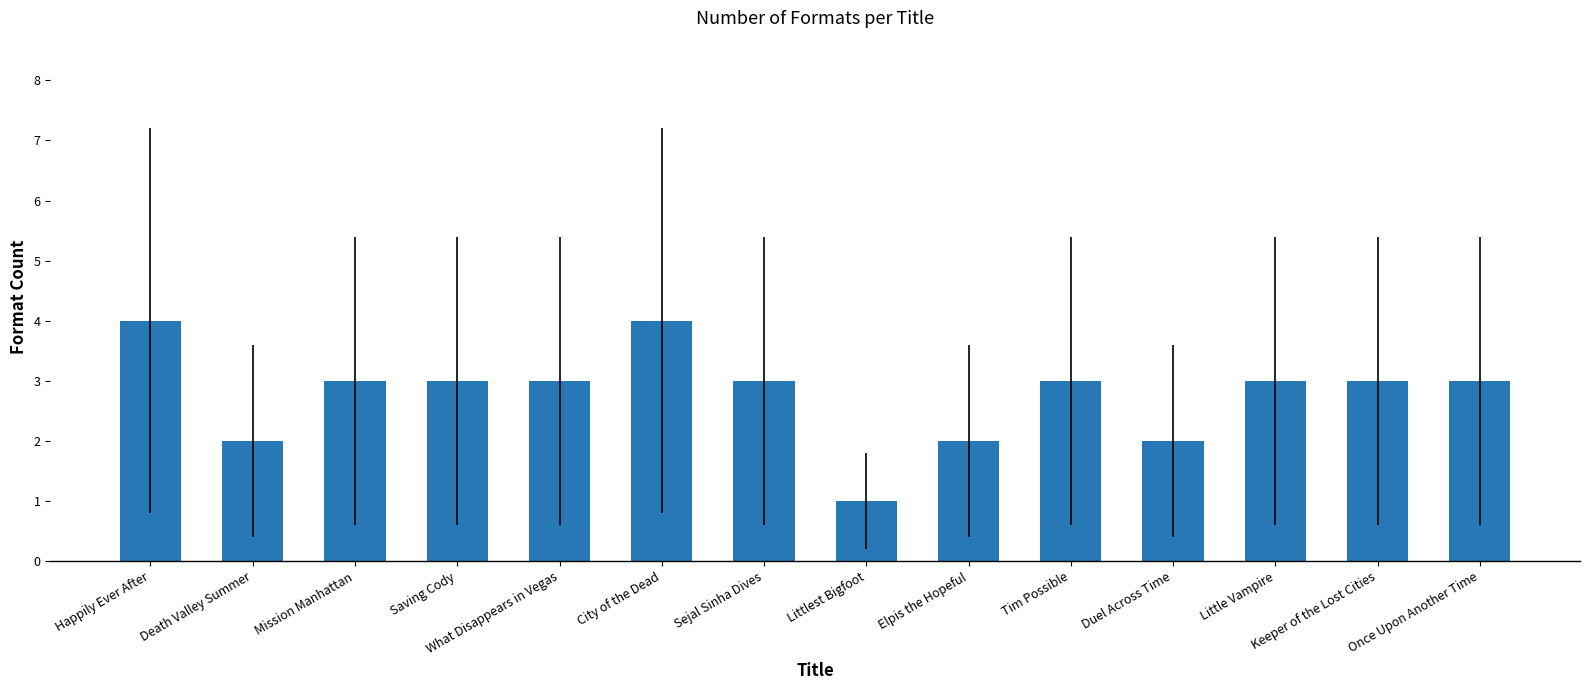

What is the ratio of the value at City of the Dead to the value at Elpis the Hopeful?

2.0